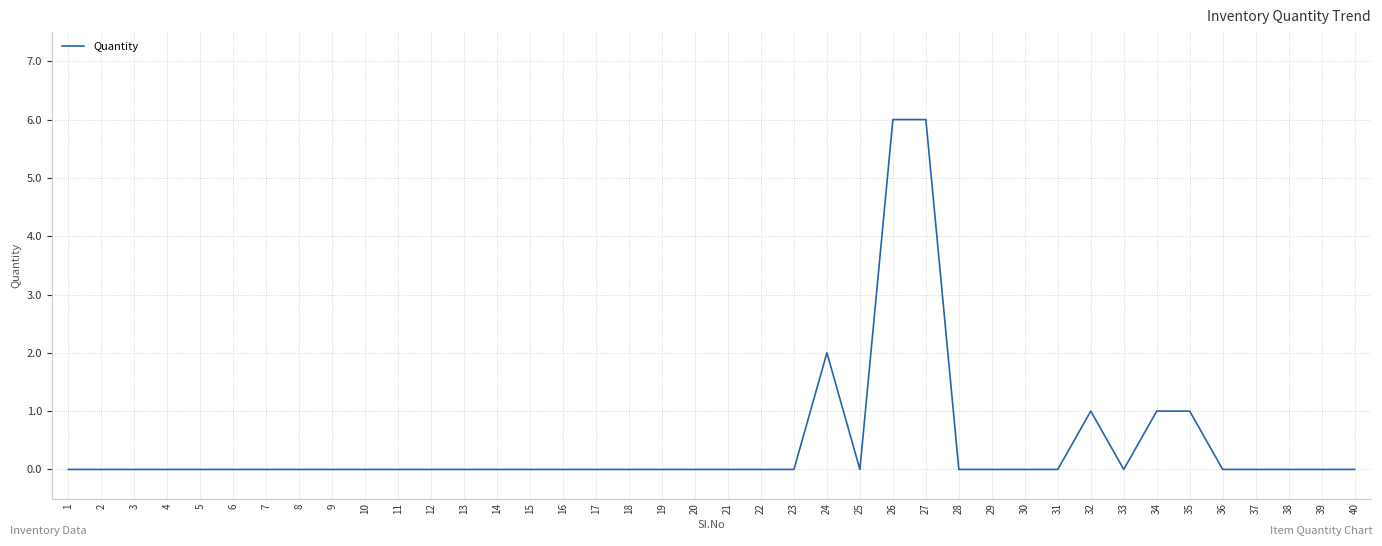

Does the chart display data point markers on the line(s)?

No